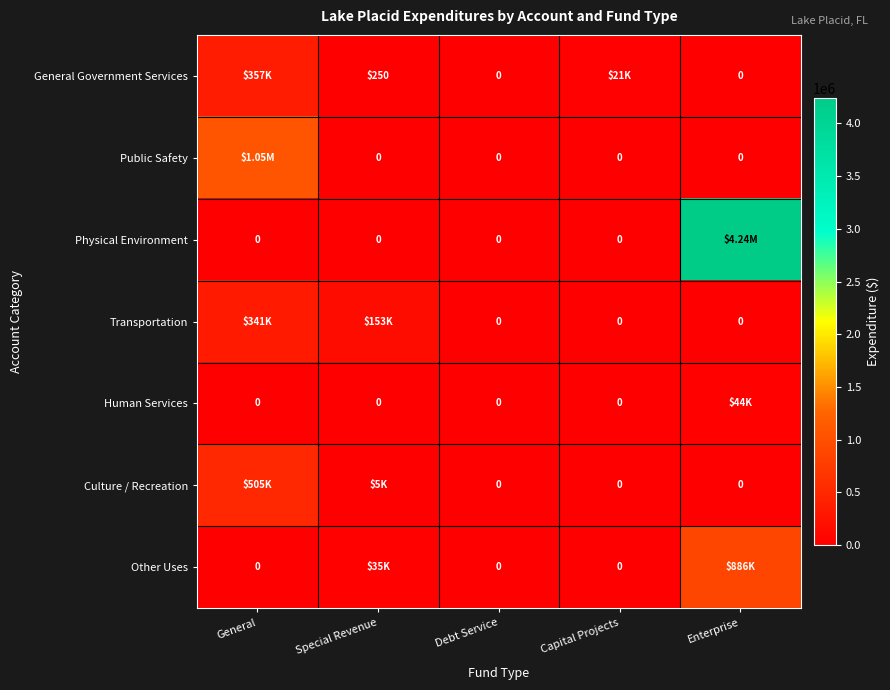

What is the difference between the Public Safety values at General and Debt Service?

1051160